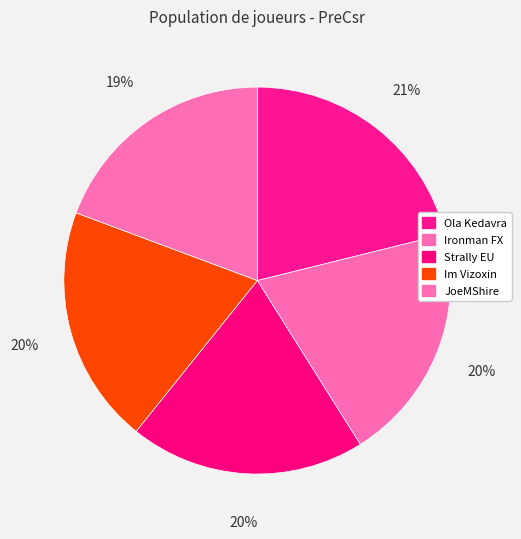

How many slices are in this pie chart?

5